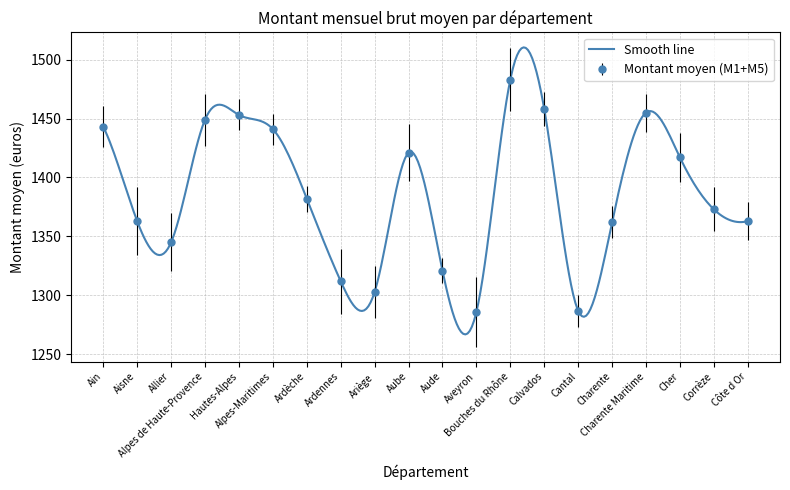

True or false: the data has more than 1 interior local peaks.

True